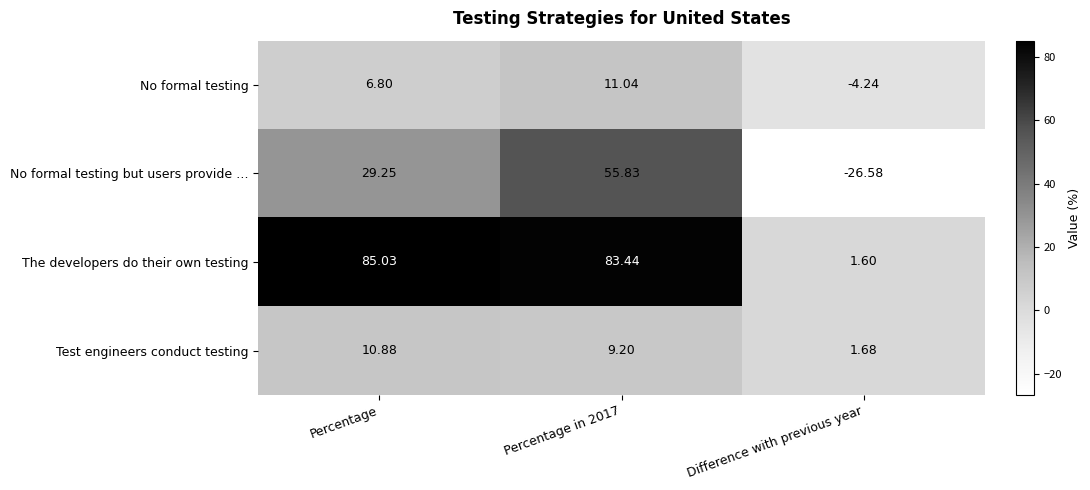

Is the value of No formal testing at Difference with previous year greater than the value of No formal testing but users provide … at Percentage?

No